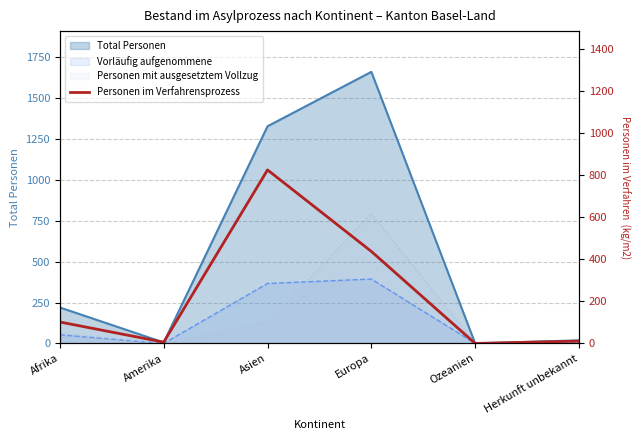

How many data points does each series have?

6